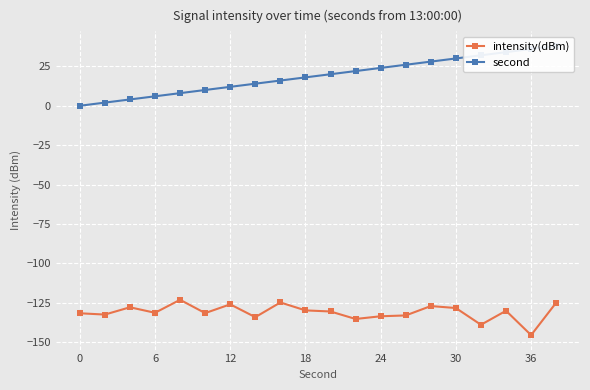

Rank the series by their maximum value, from highest to lowest.

second, intensity(dBm)